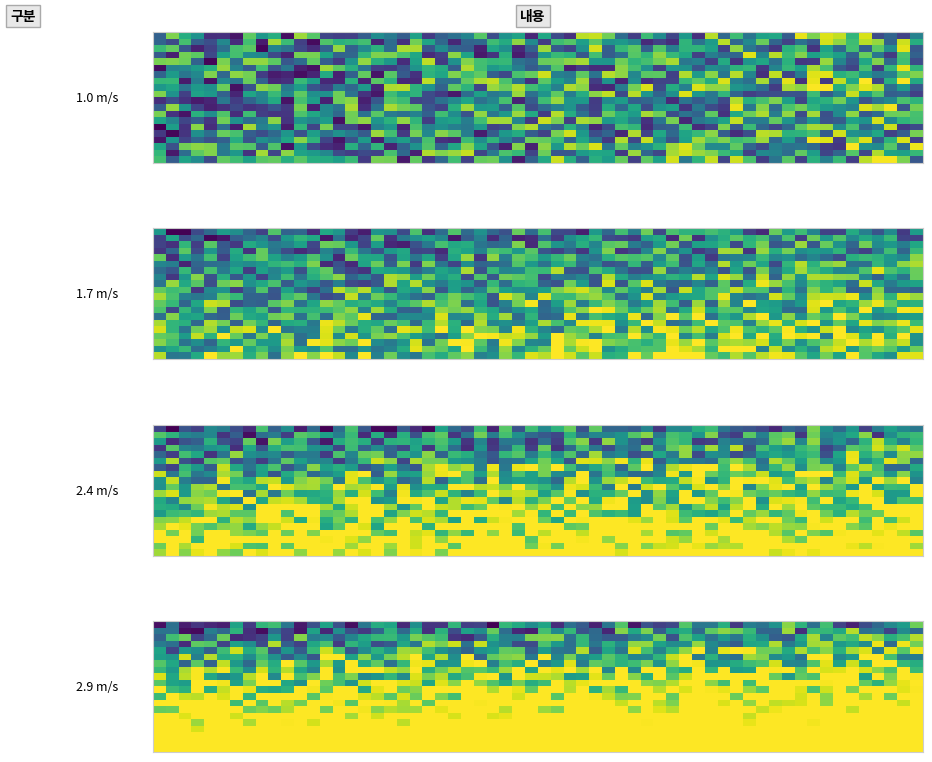

The value of 4ff0bd2a3ce895a0f5b39dc713bae58afd6c978 at io_index is 28. True or false?

False